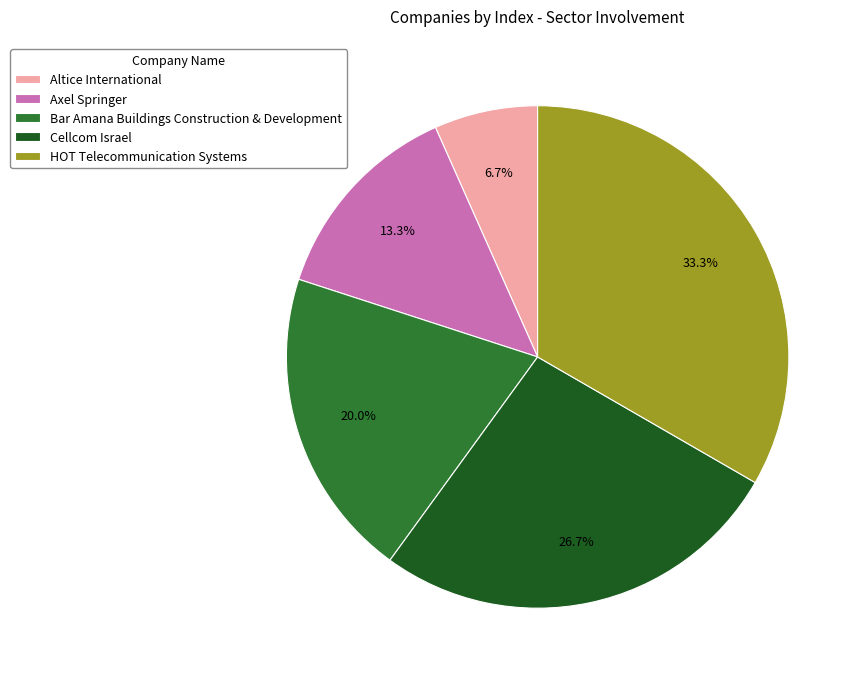

Does HOT Telecommunication Systems represent more than half of the total?

No